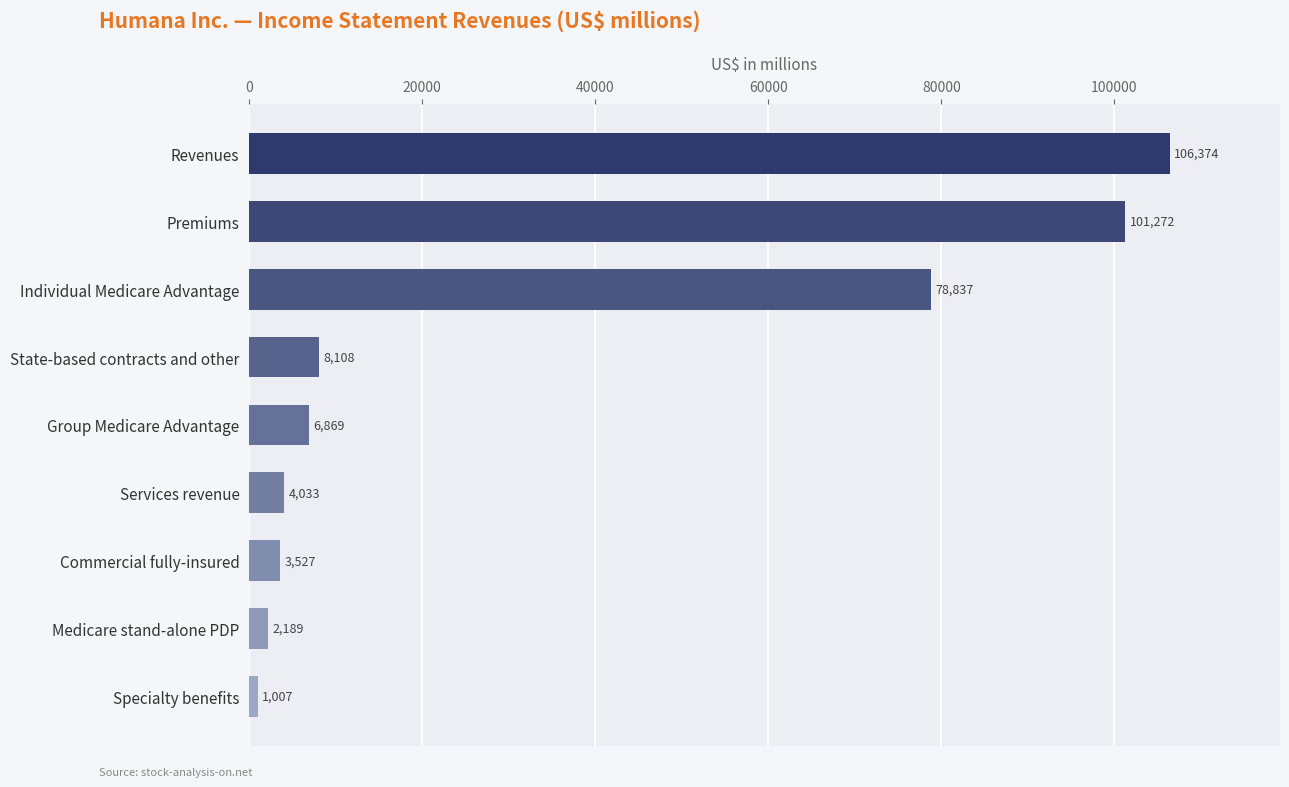

What is the sum of the values at Specialty benefits and State-based contracts and other?

9115